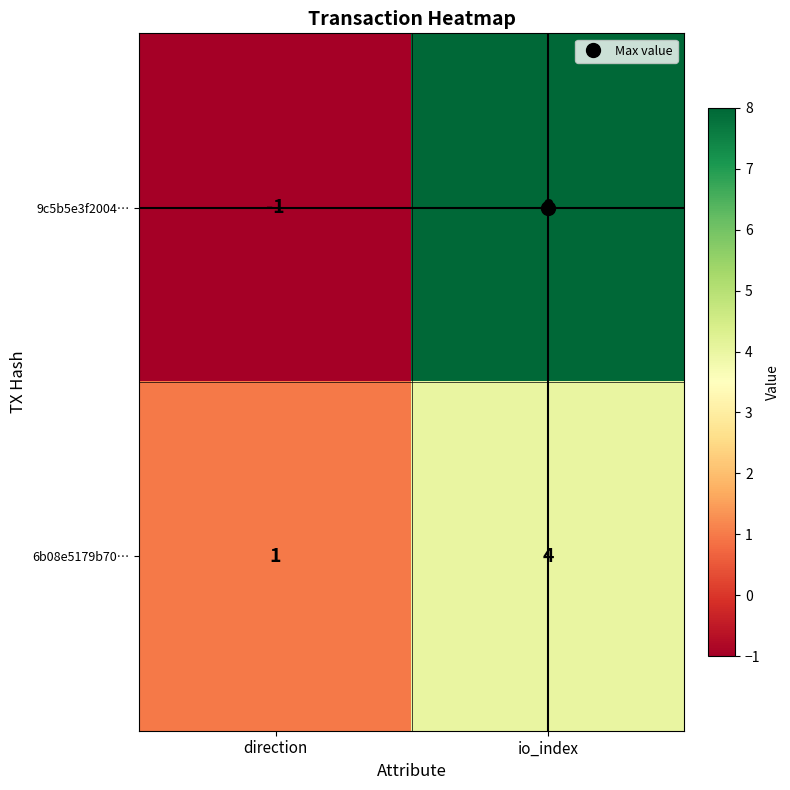

Rank the categories by 6b08e5179b70… value from lowest to highest.

direction, io_index